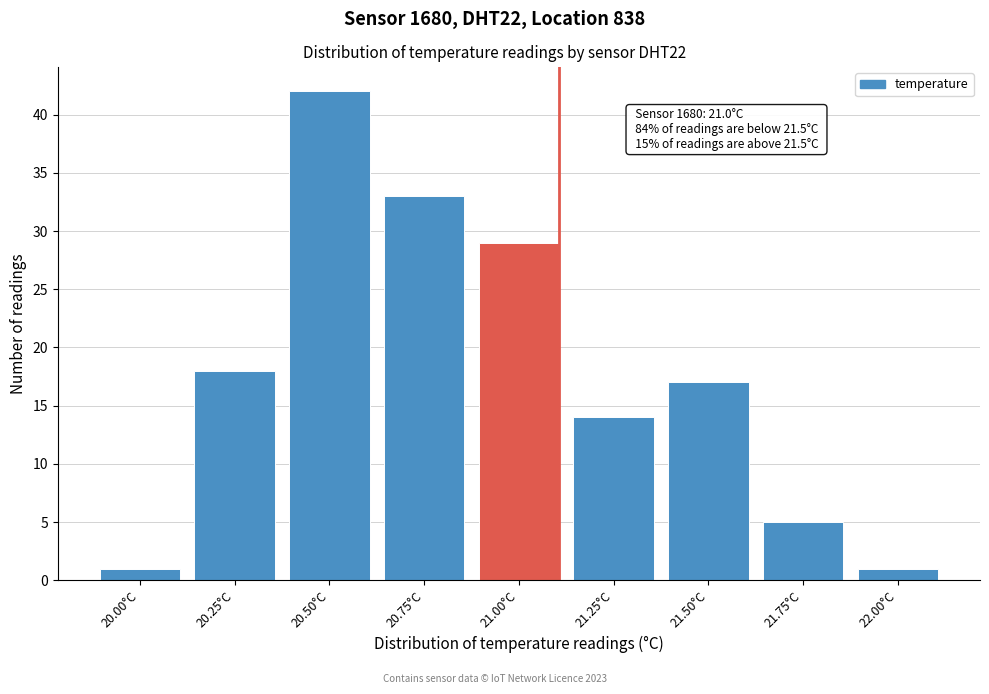

Reading left to right, extract all data points from this chart.

1	18	42	33	29	14	17	5	1